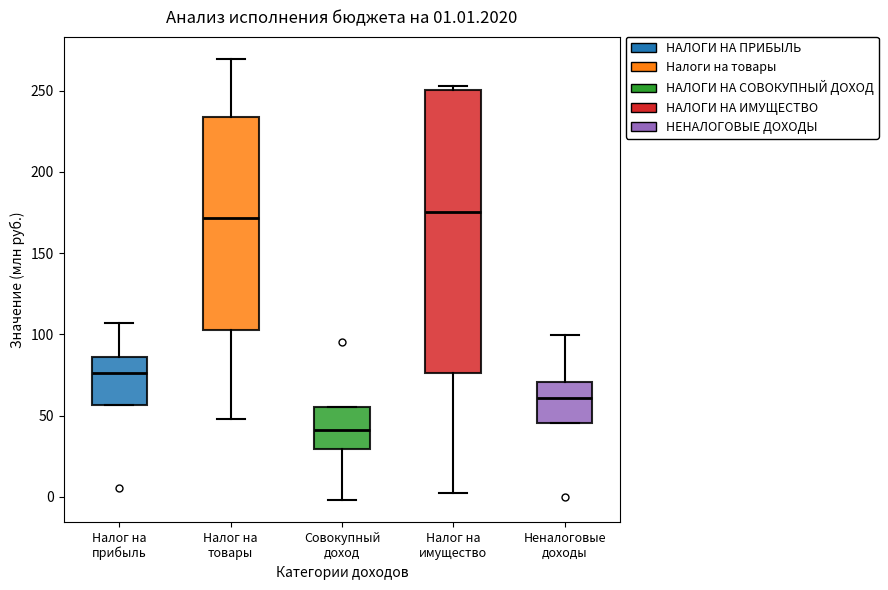

Comparing the boxes themselves (not the whiskers), which one is the tallest?

Налог на имущество